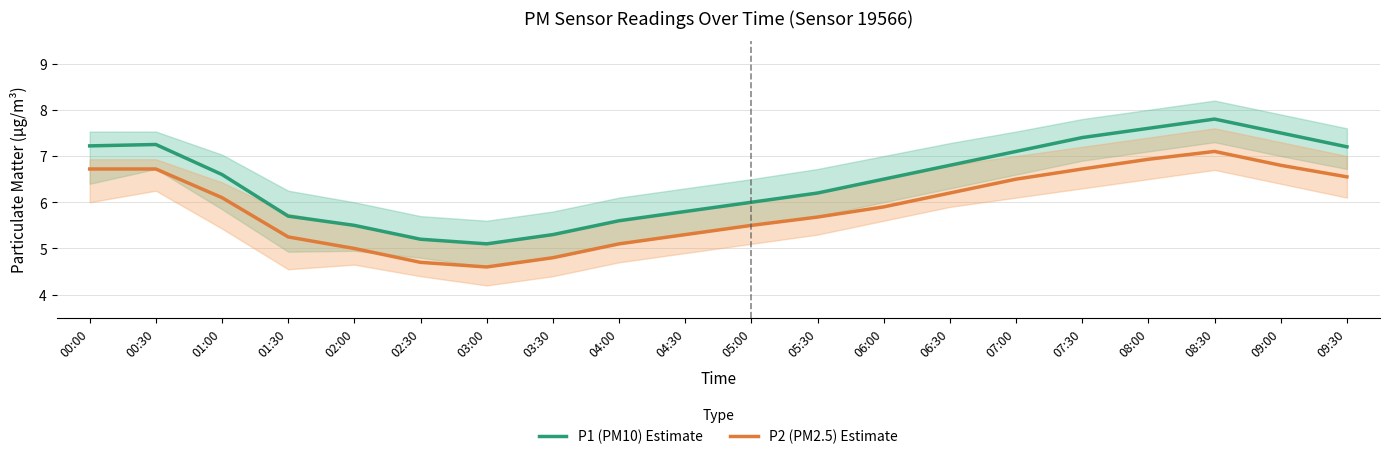

What is the difference between the maximum and second lowest values in the P2 (PM2.5) Estimate series?

2.4